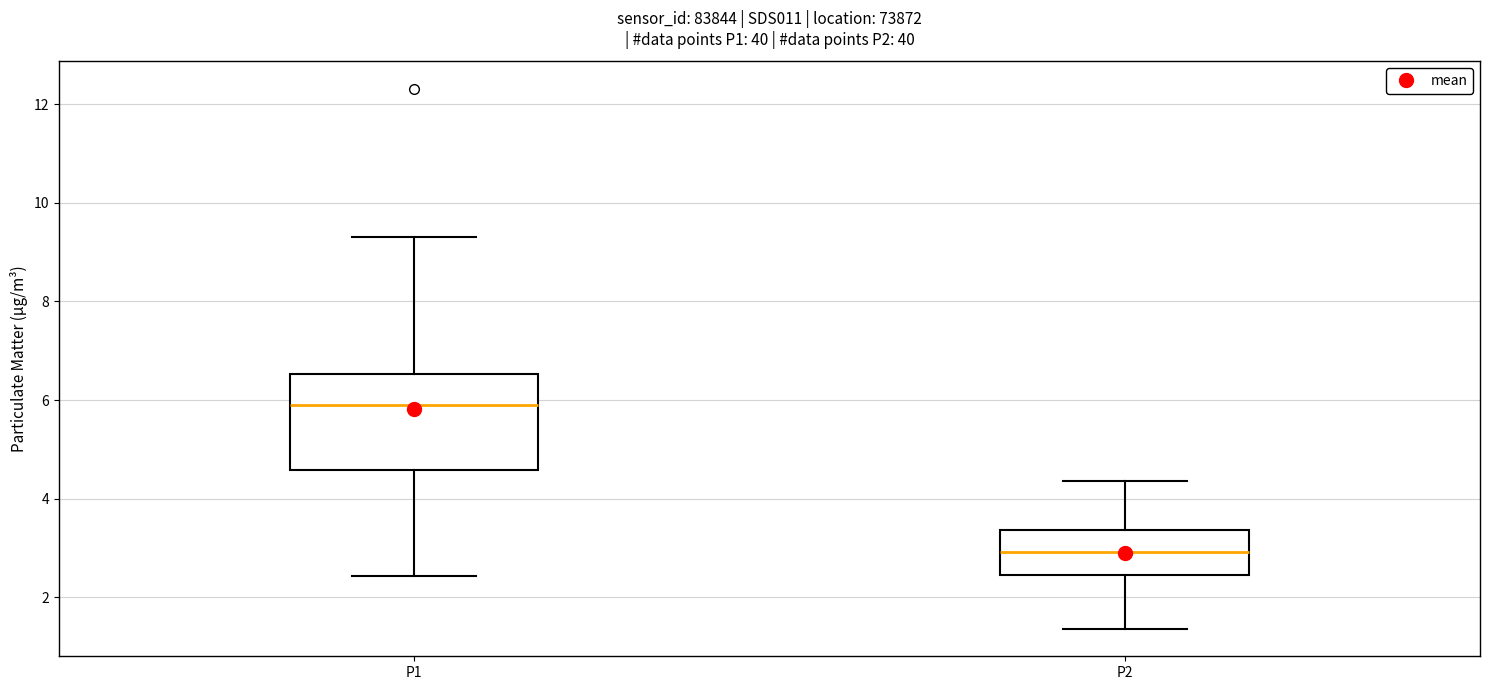

Which box's median line is the highest?

P1